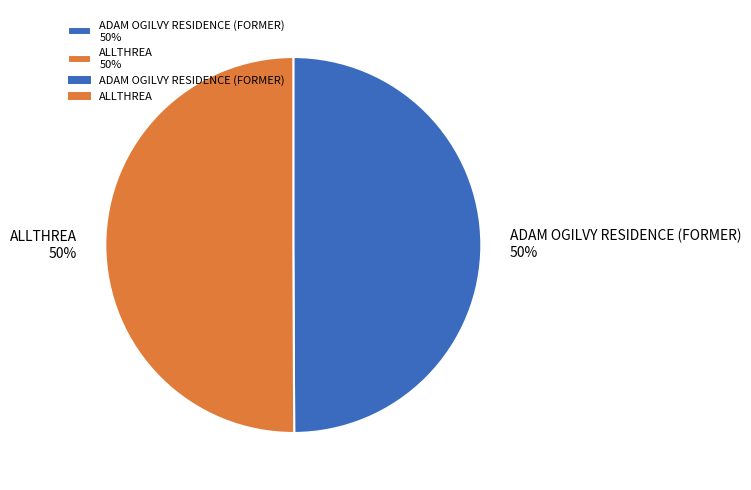

True or false: ALLTHREA accounts for 41% of the total.

False